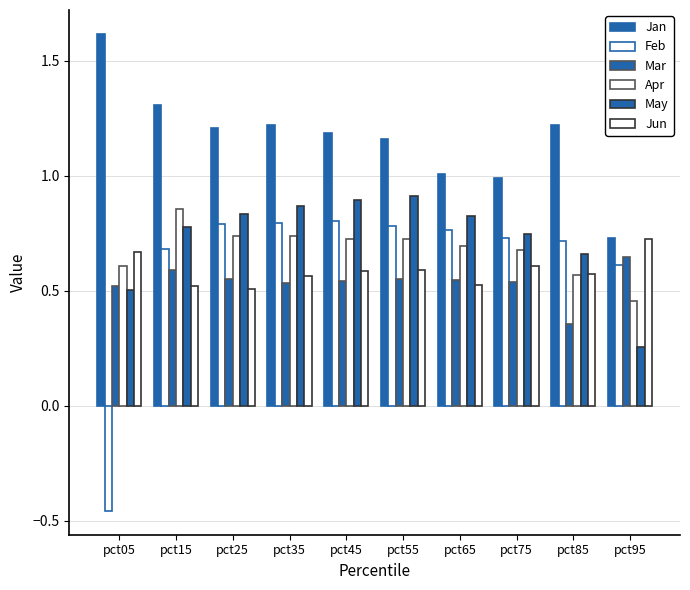

Are the bars grouped side by side (vs. stacked)?

Yes